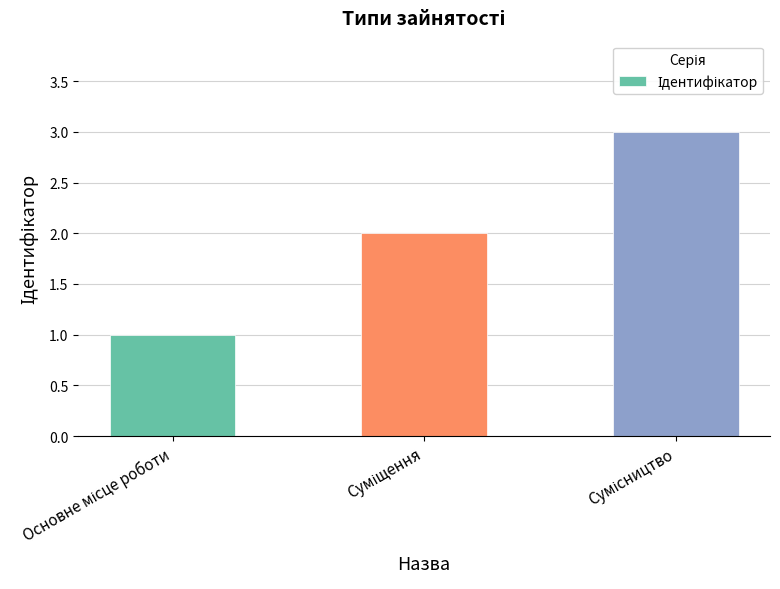

What is the greatest value displayed?

3